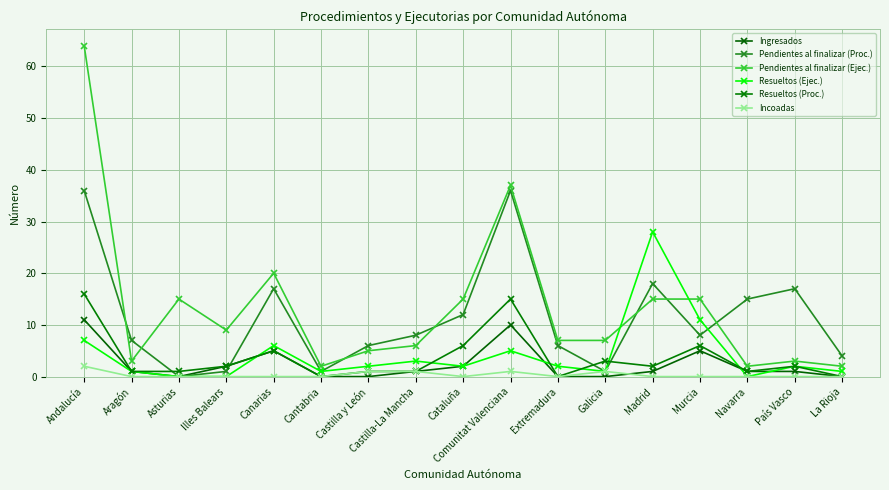

How many distinct data groups are displayed?

6